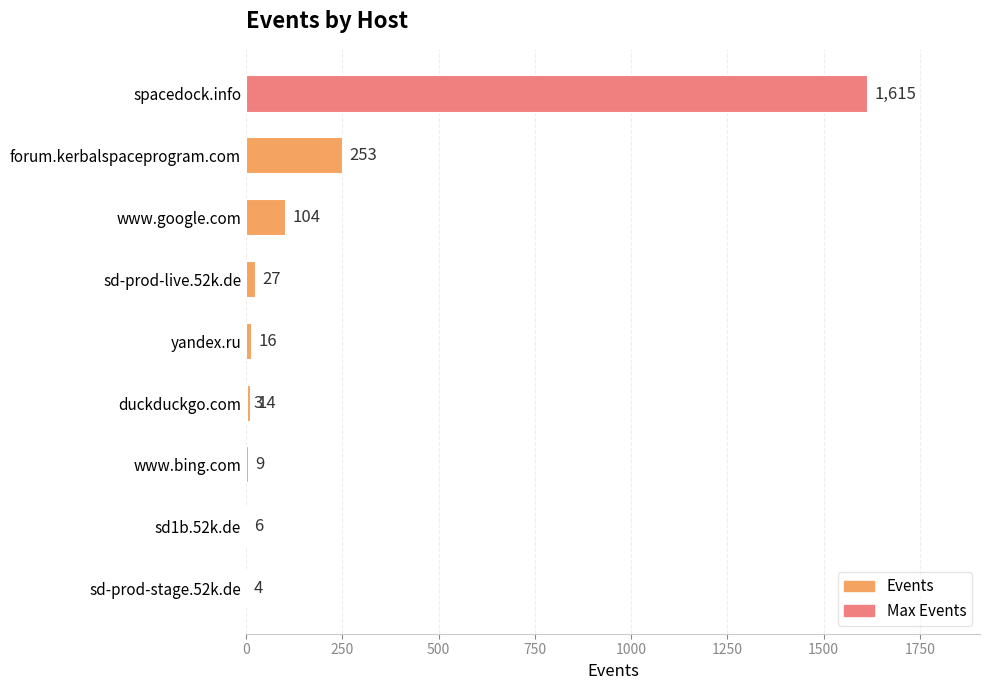

Are the bars horizontal?

Yes